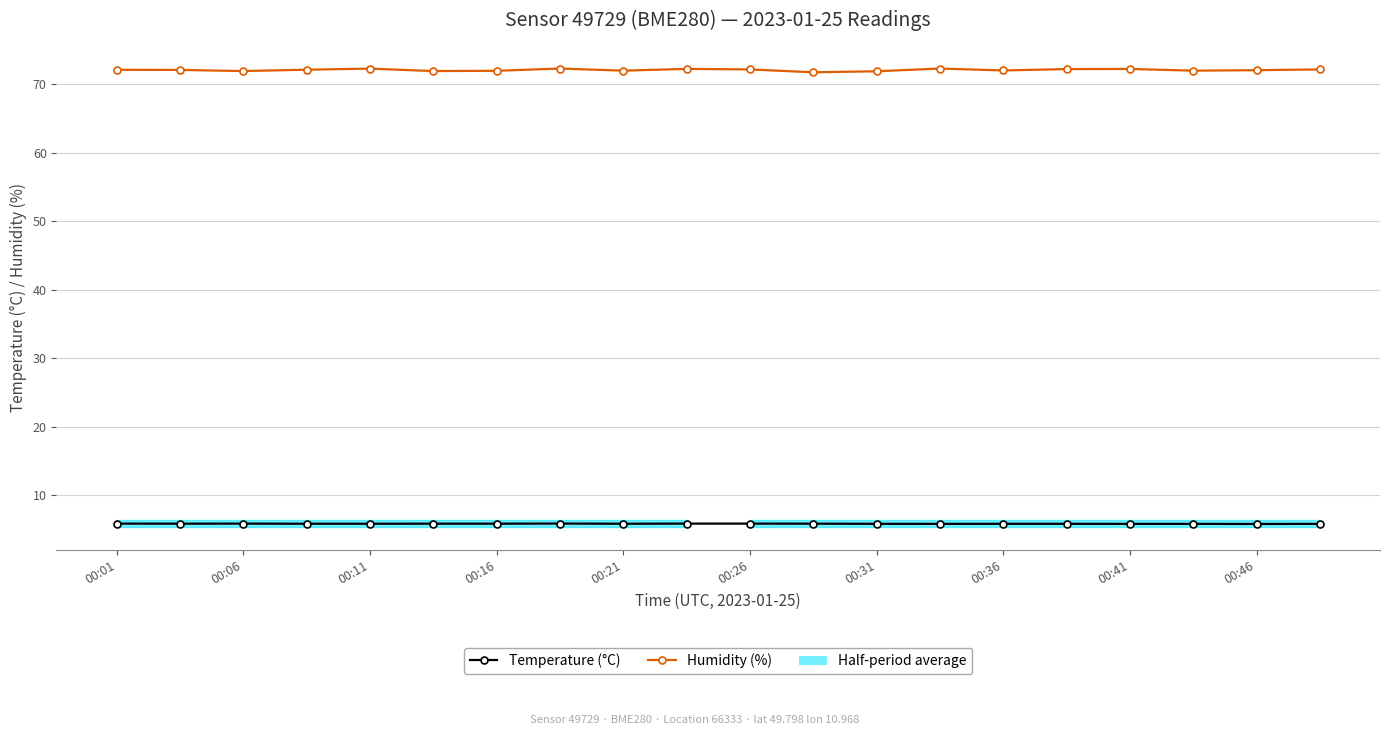

What is the difference between the Humidity (%) values at 00:16 and 00:41?

0.3